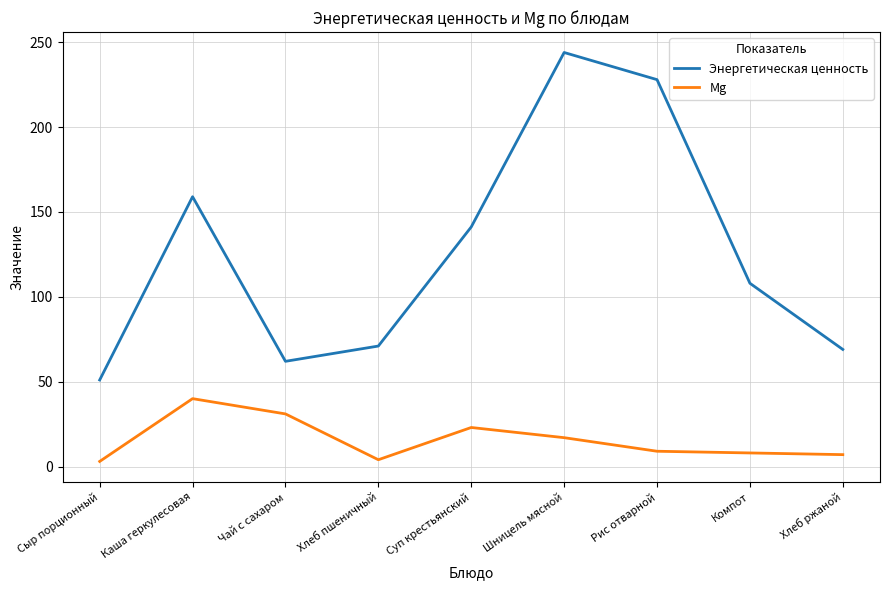

What are all the series names shown in the legend?

Энергетическая ценность, Mg